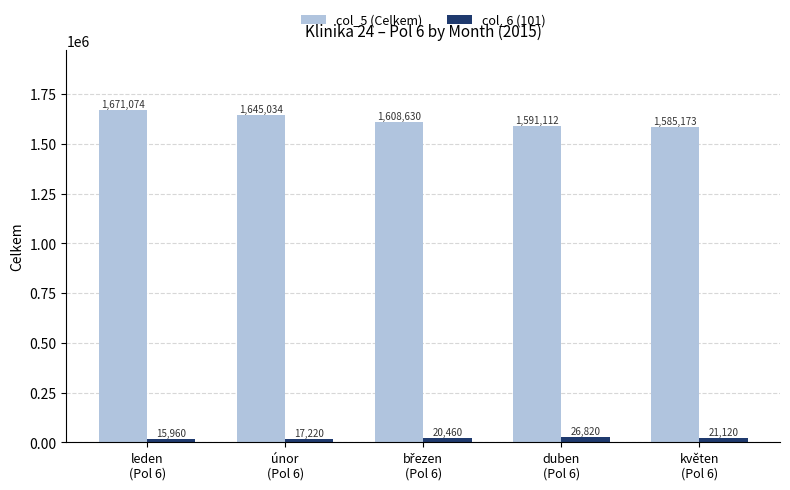

What is the value of the col_5 (Celkem) bar at the 2nd from the left?

1645034